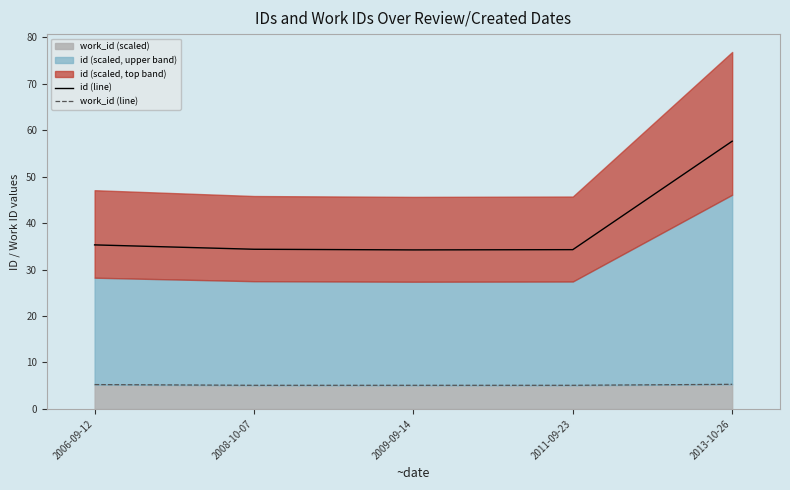

True or false: id (line) and work_id (line) cross at least once.

False